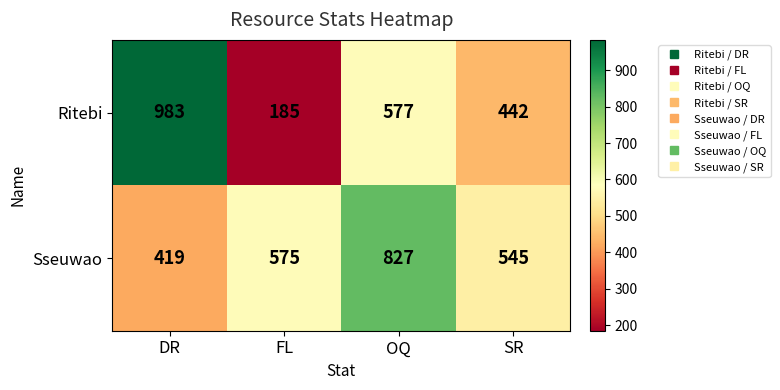

Which series has the largest range (max minus min)?

Ritebi